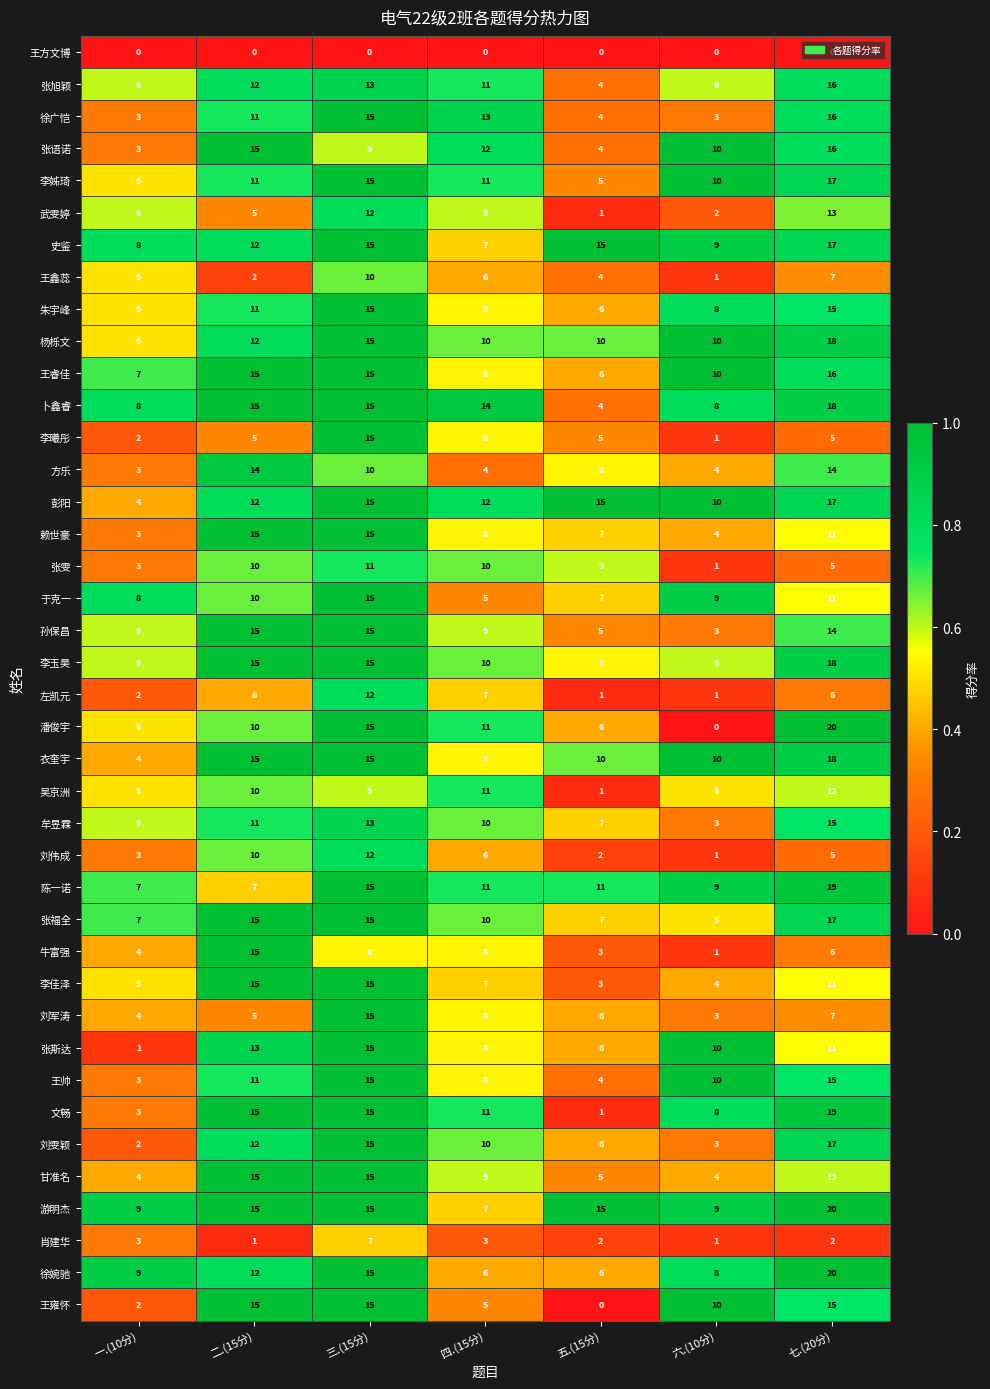

What is the difference between the 衣奎宇 values at 二.(15分) and 五.(15分)?

5